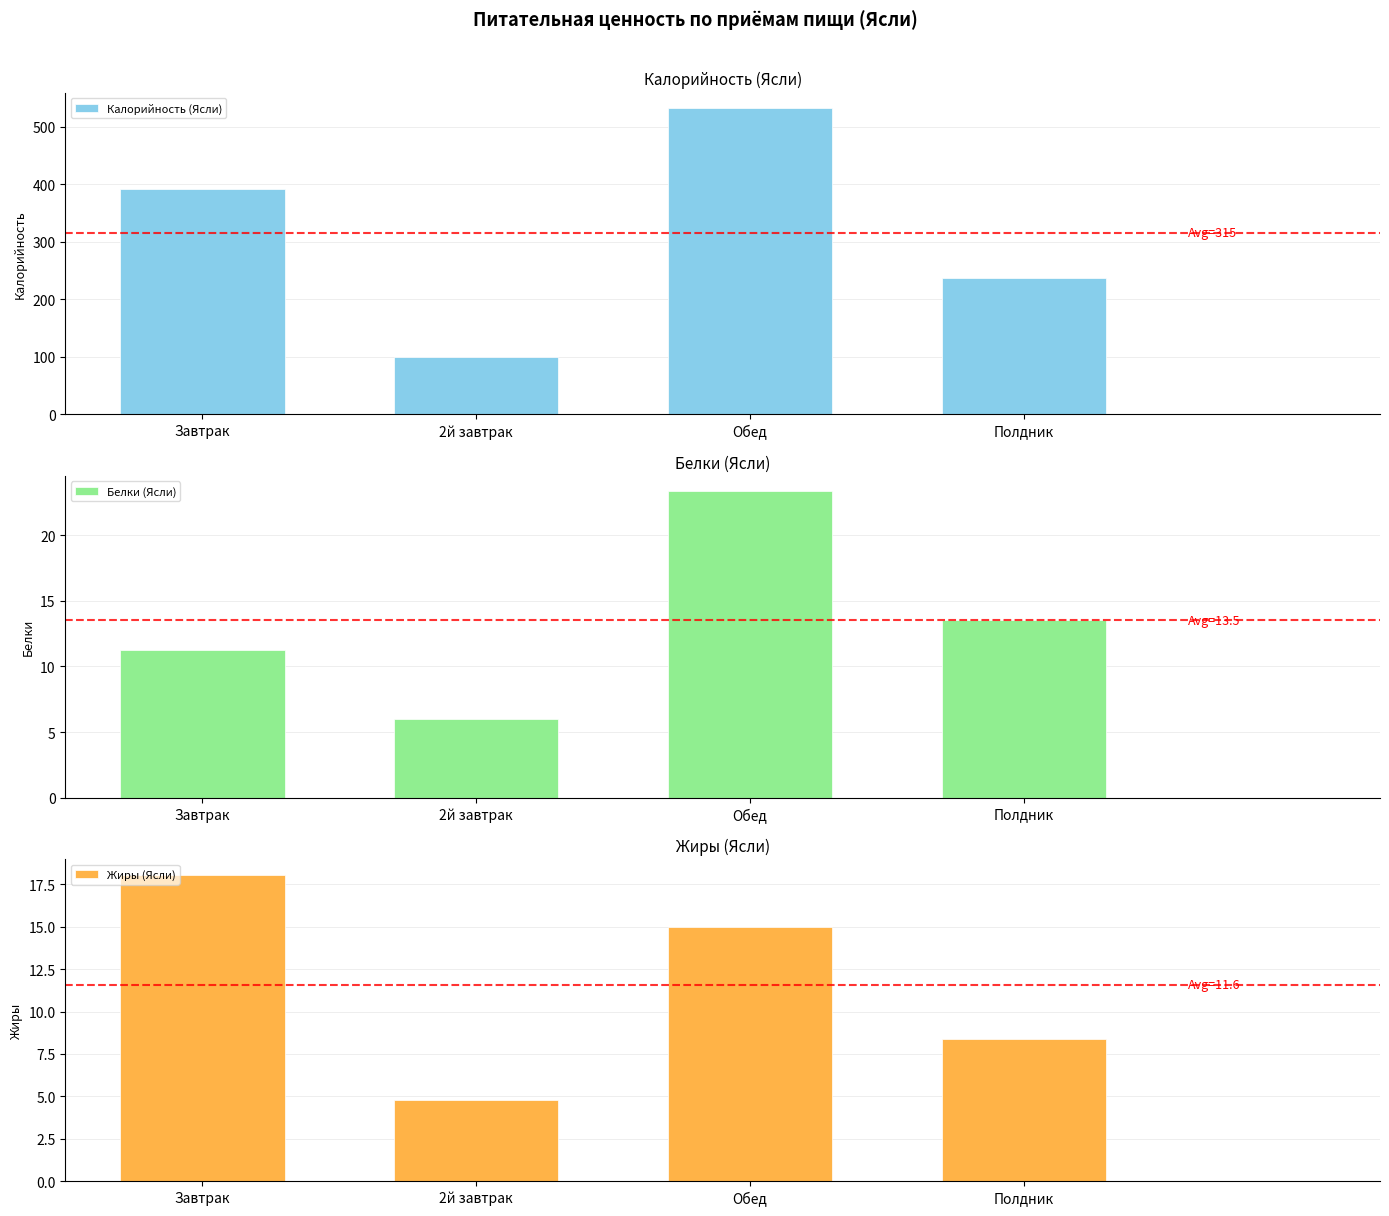

Reading right to left, what are all the values shown in this chart?

Калорийность (Ясли): 237.8	532.6	100.0	390.9
Белки (Ясли): 13.5	23.3	6.0	11.2
Жиры (Ясли): 8.4	15.0	4.8	18.1